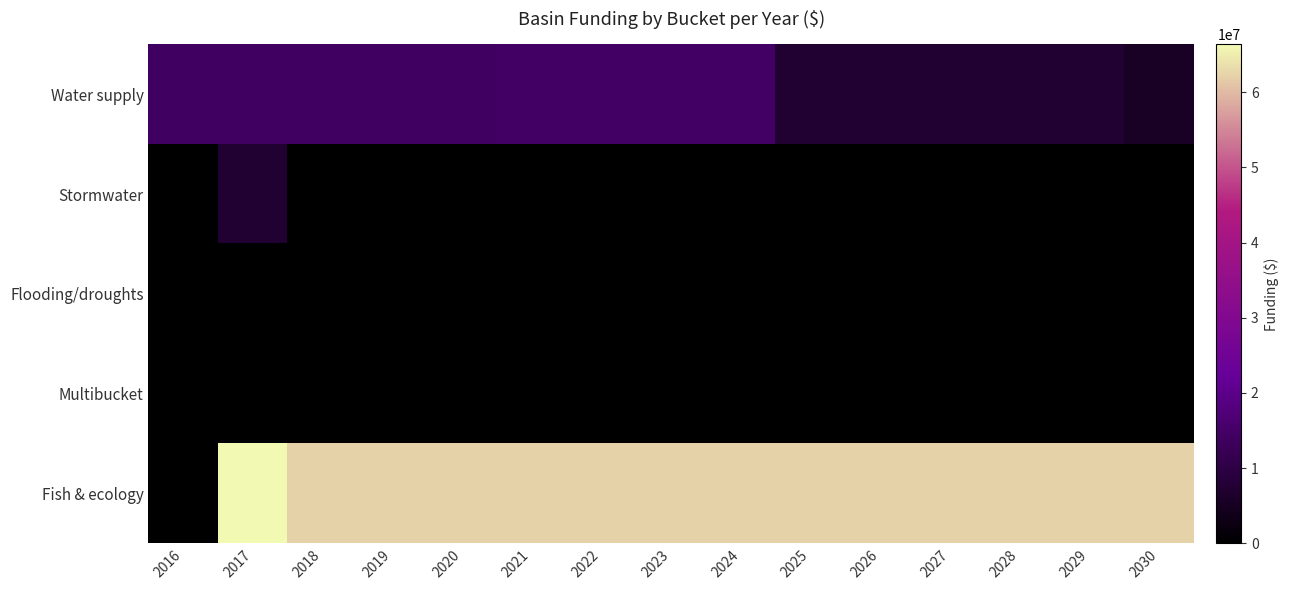

What is the difference between the highest and lowest values at 2023?

62400000.0